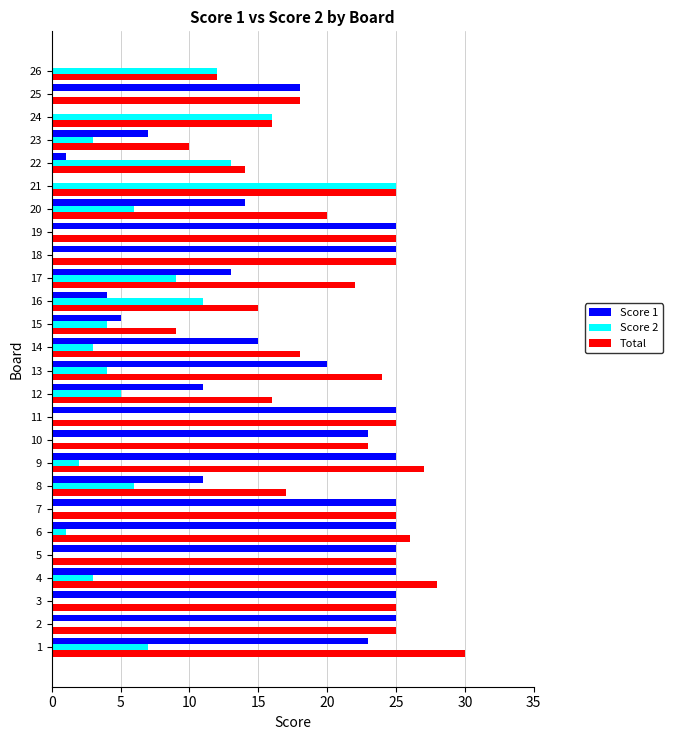

Is the value of Score 2 at 26 greater than the value of Score 1 at 12?

Yes